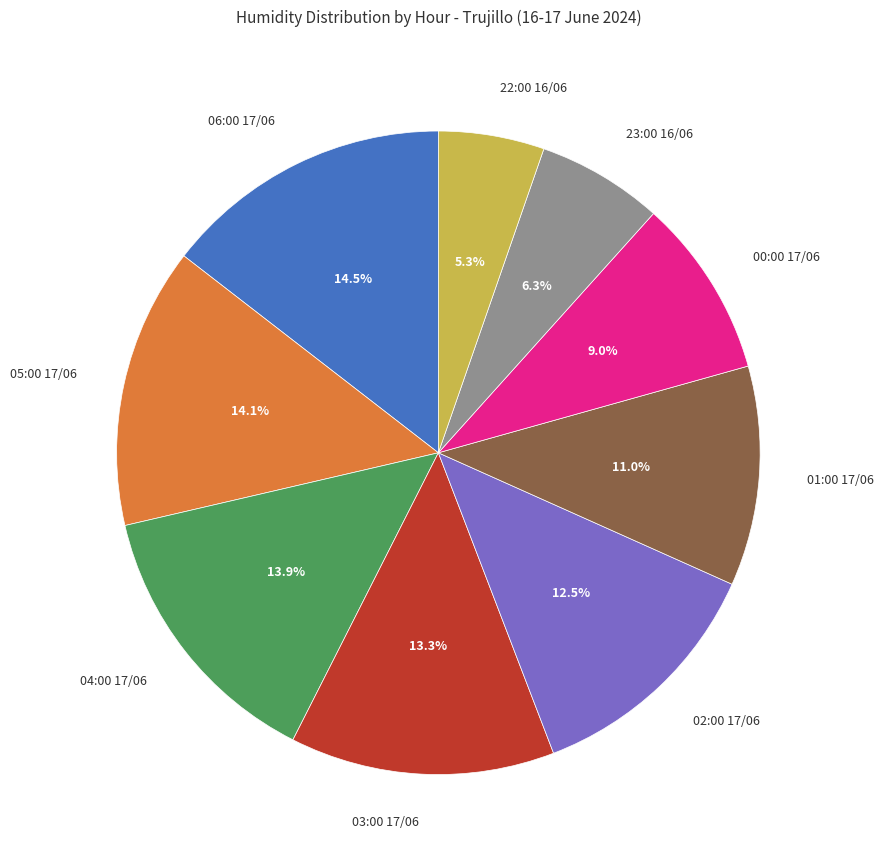

What portion of the pie excludes 00:00 17/06?

91.0%